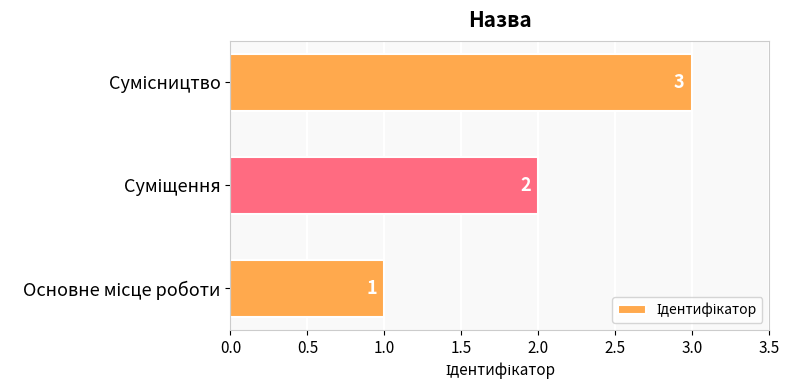

What is the sum of all values?

6